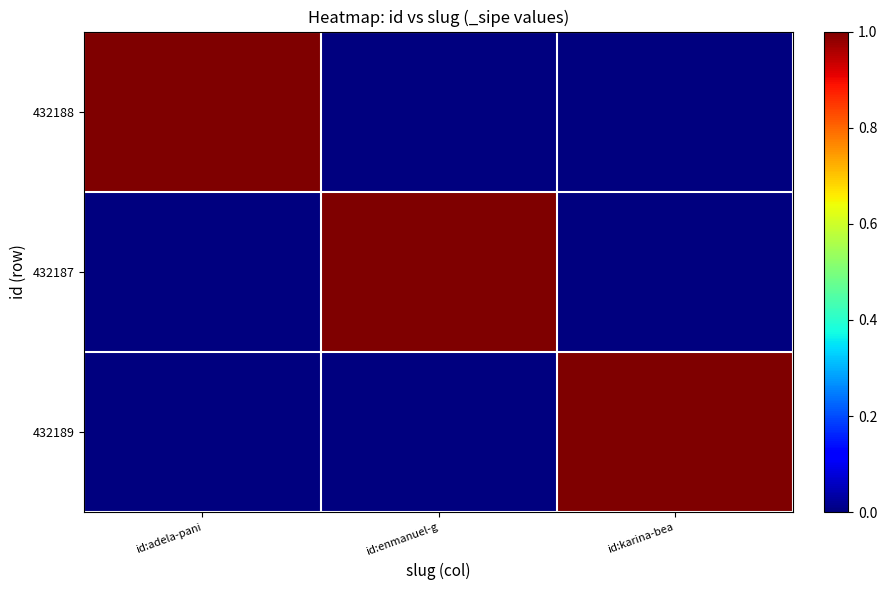

What is the greatest value displayed?

1